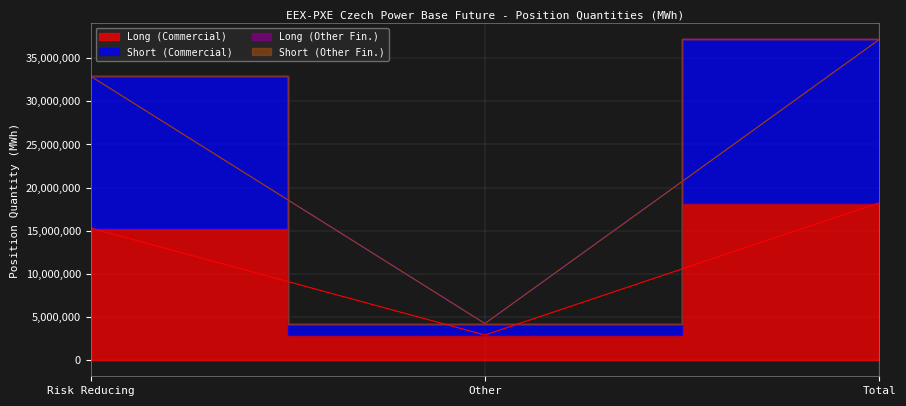

The Long (Commercial) series shows 3854533 at Other. True or false?

False